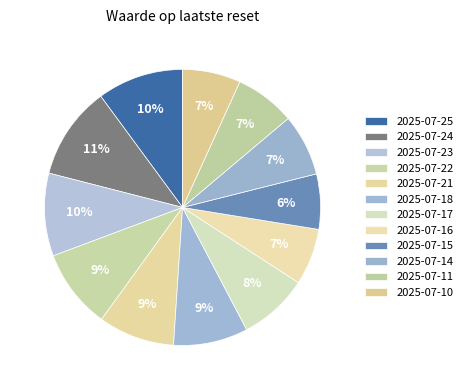

Is the sum of 2025-07-10 and 2025-07-24 greater than half?

No